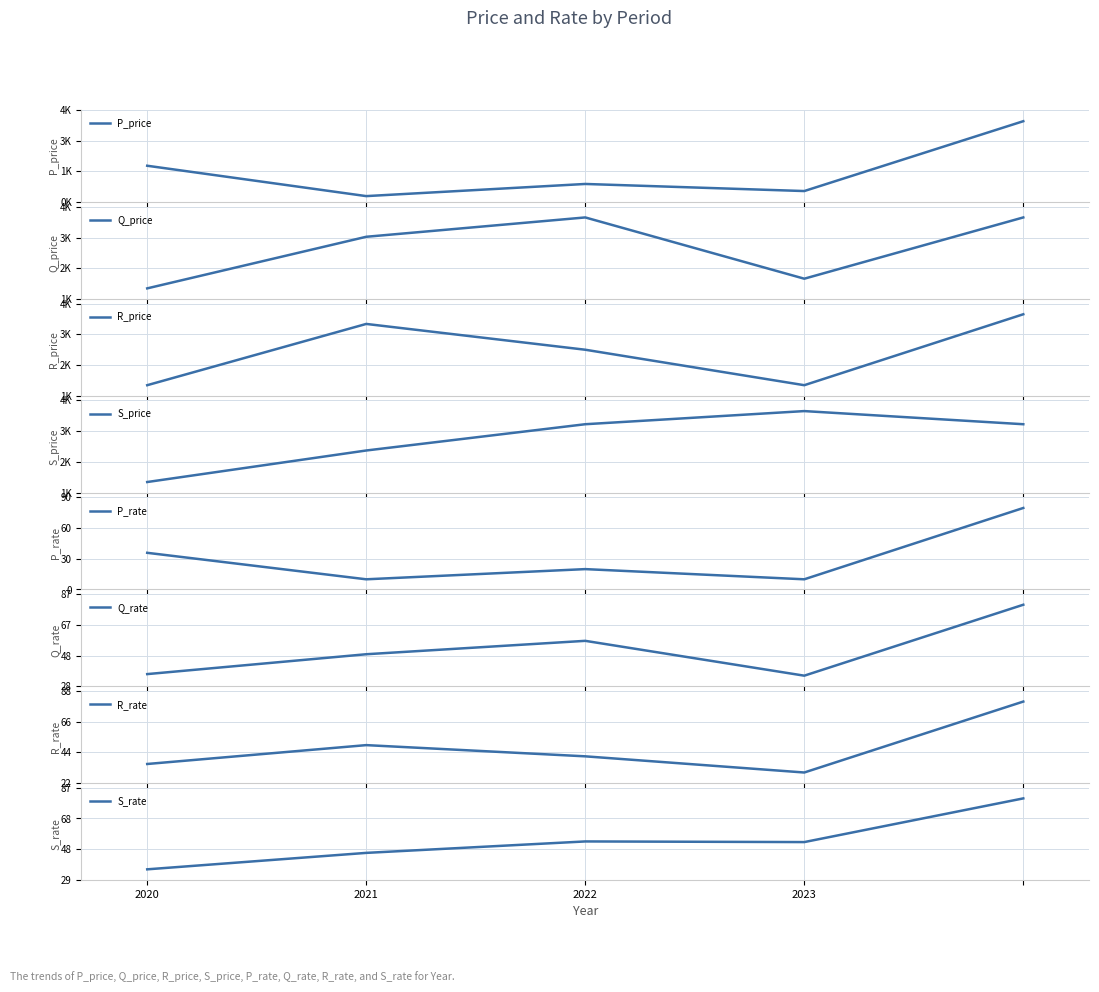

What is the value of the R_rate point at the 1st from the left?

36.0